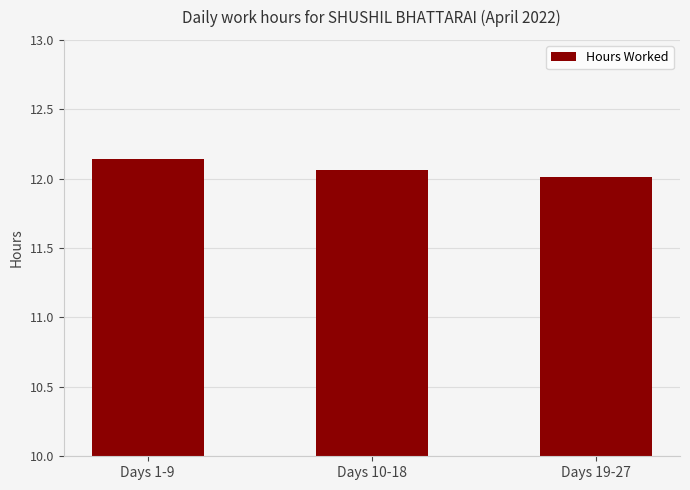

What is the difference between the maximum and minimum values?

0.1